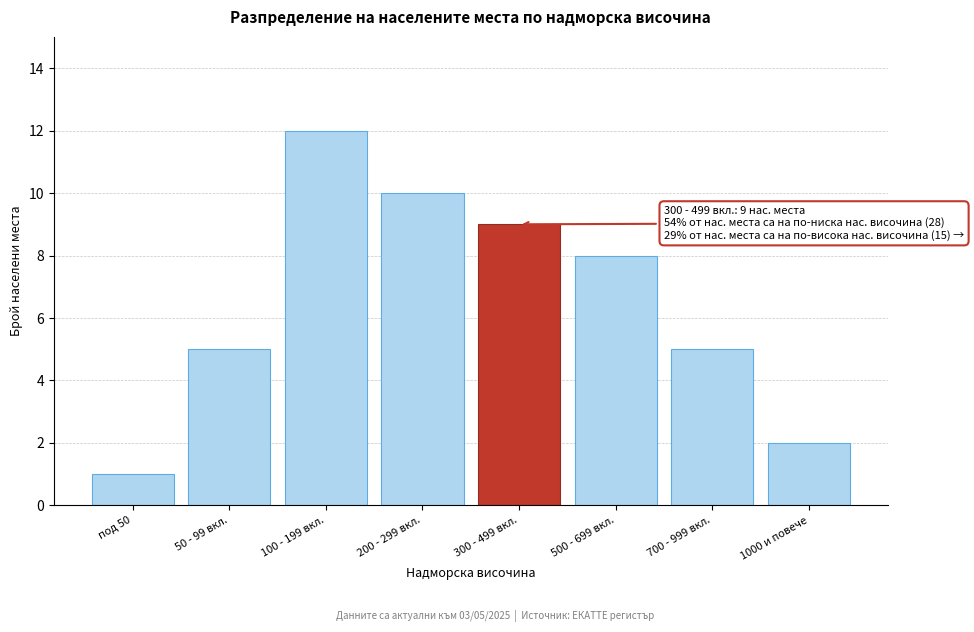

Reading right to left, extract all data points from this chart.

1000 и повече=2	700 - 999 вкл.=5	500 - 699 вкл.=8	300 - 499 вкл.=9	200 - 299 вкл.=10	100 - 199 вкл.=12	50 - 99 вкл.=5	под 50=1